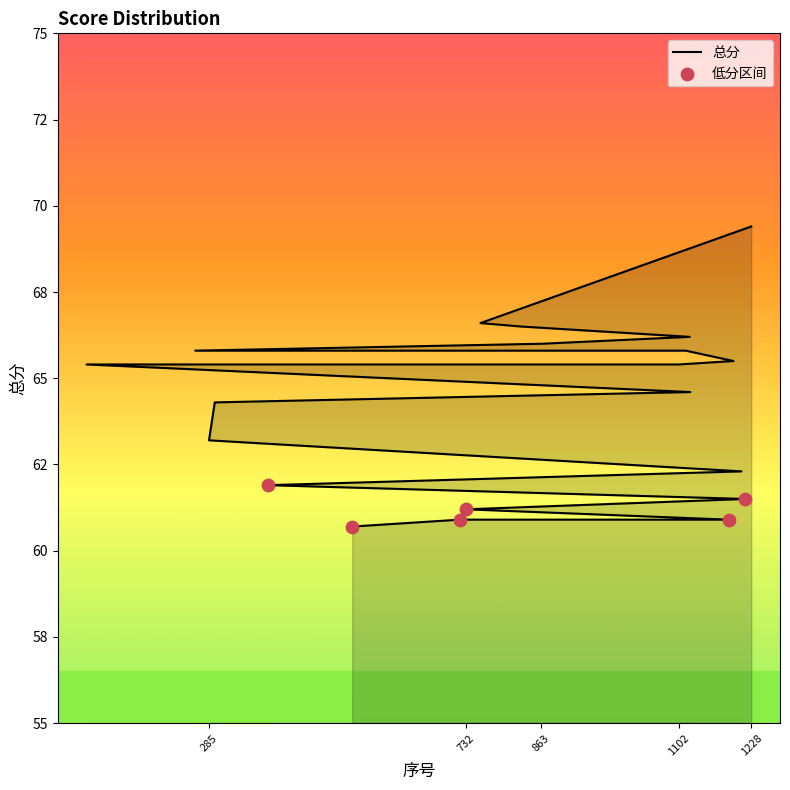

Between 72 and 388, which is larger?

72